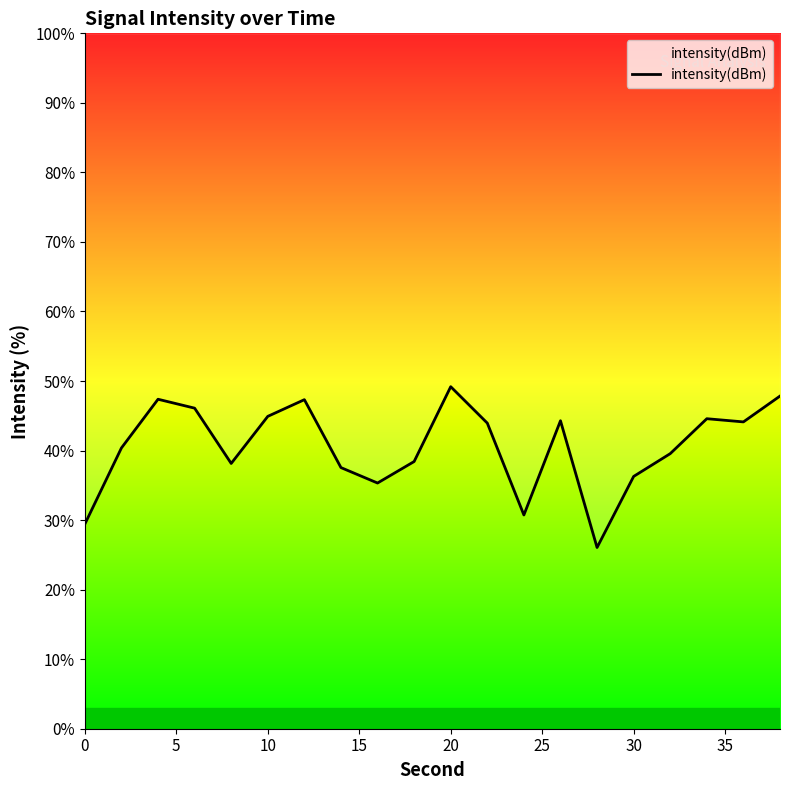

How many points are higher than both their immediate neighbors (excluding endpoints)?

5